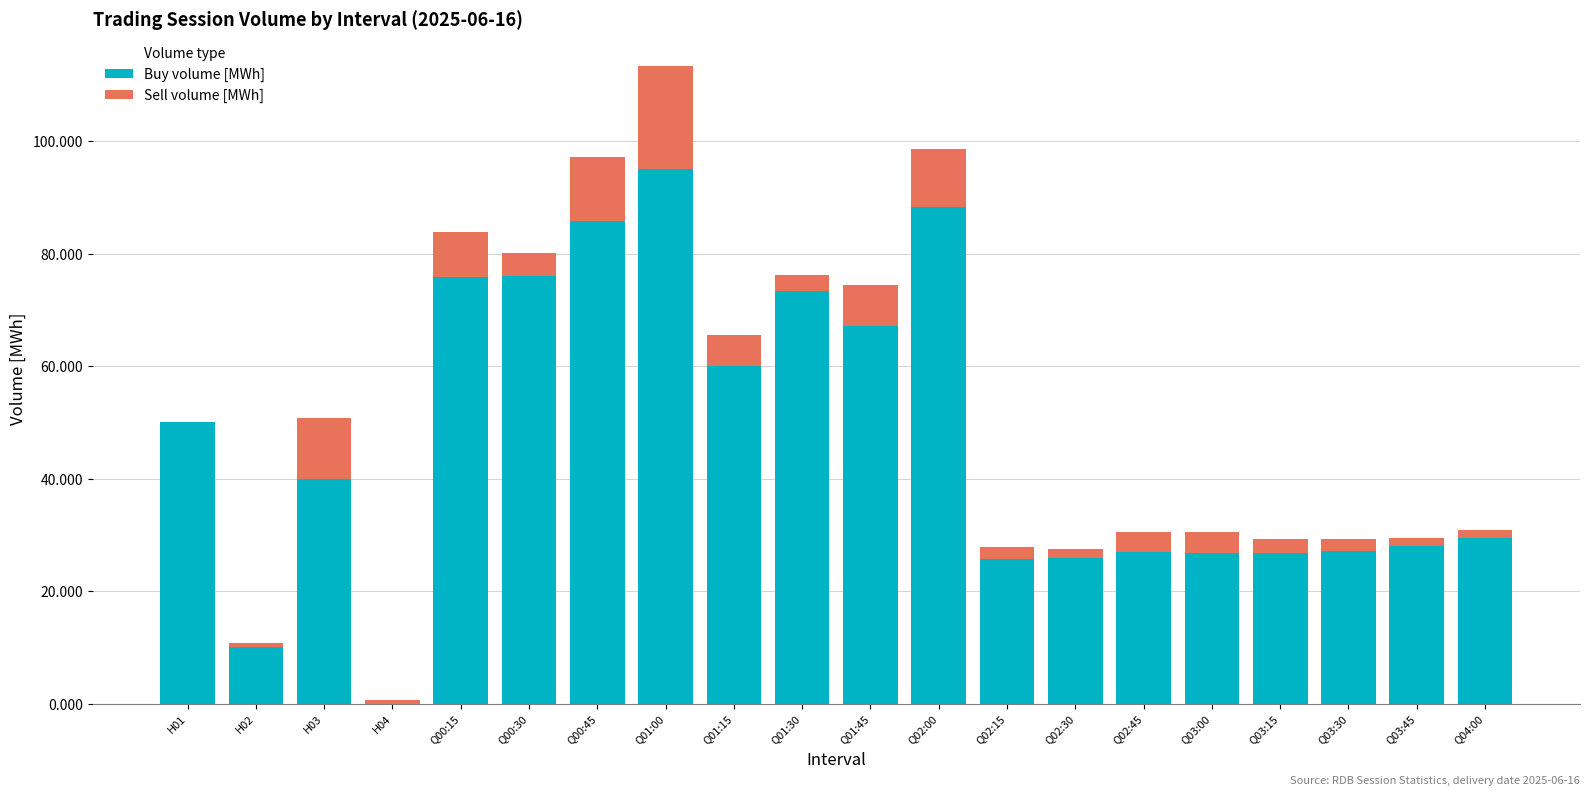

Which category has the highest value in the Buy volume [MWh] series?

Q01:00